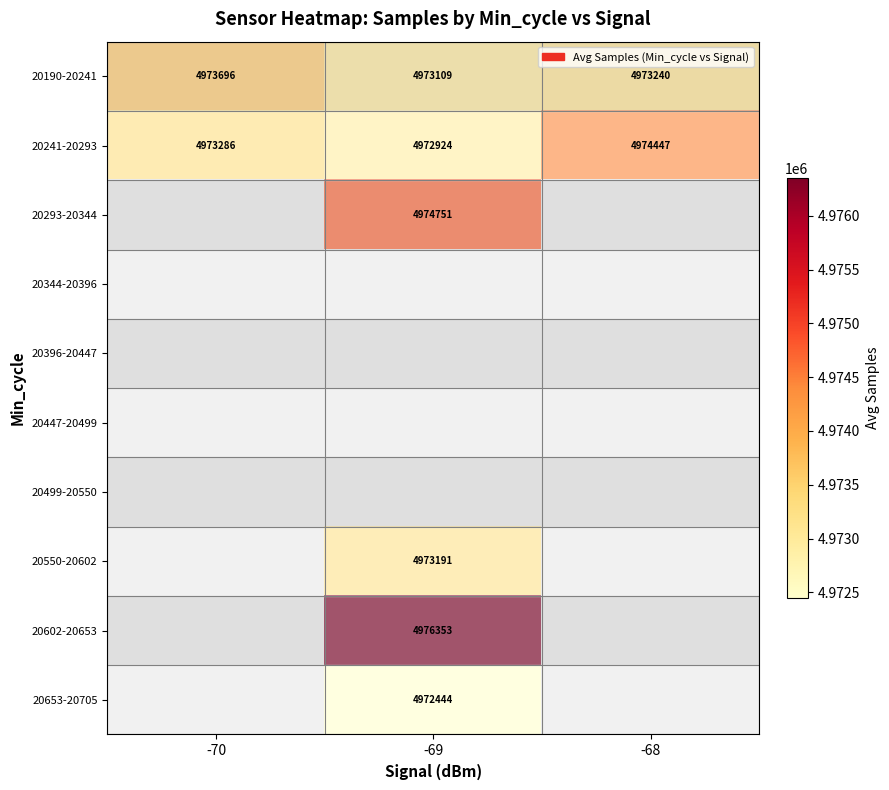

The value of 20550-20602 at -69 is 4973191.0. True or false?

True